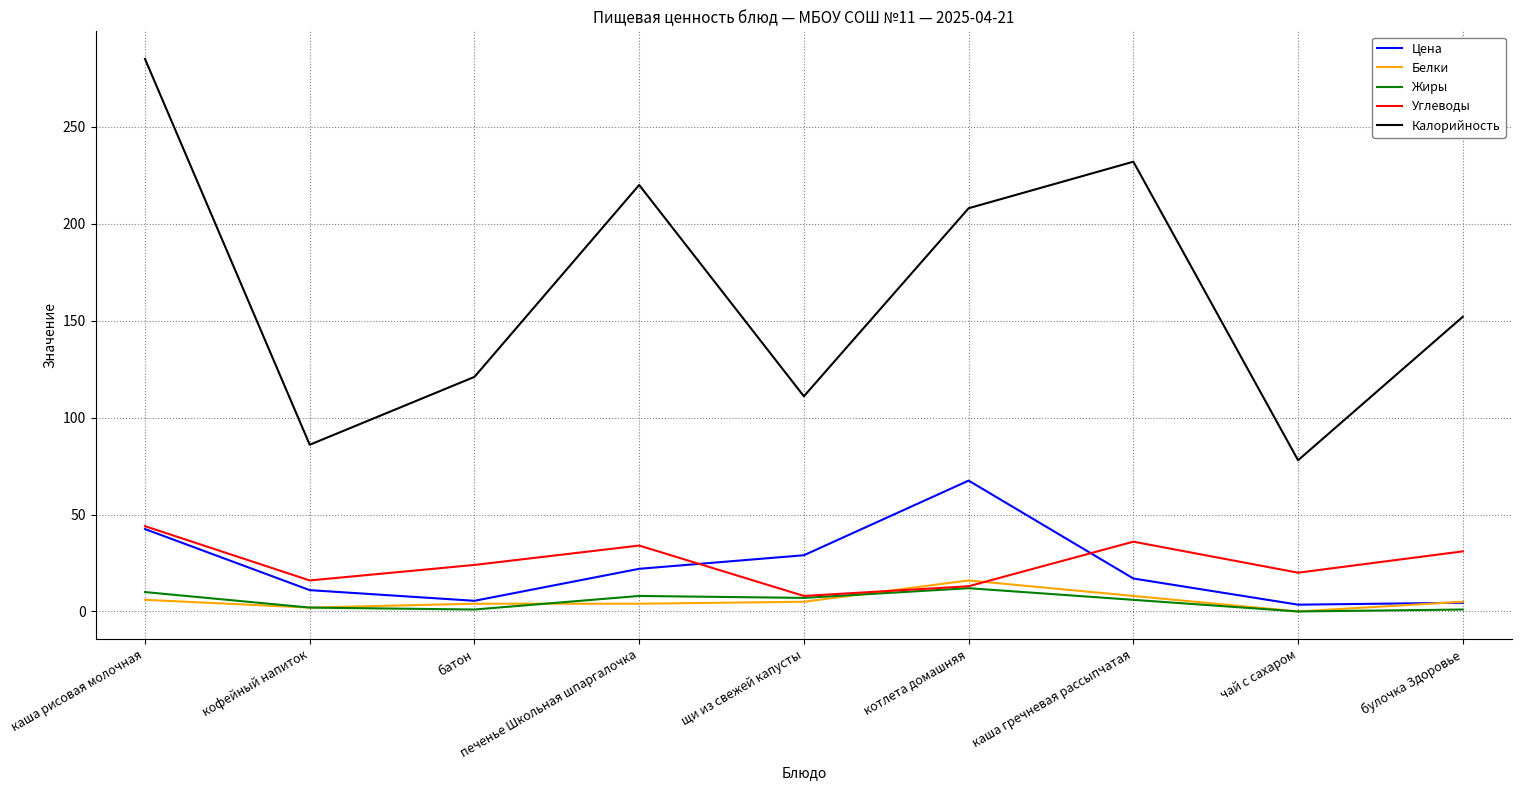

Where does the Белки series first go above 5?

каша рисовая молочная